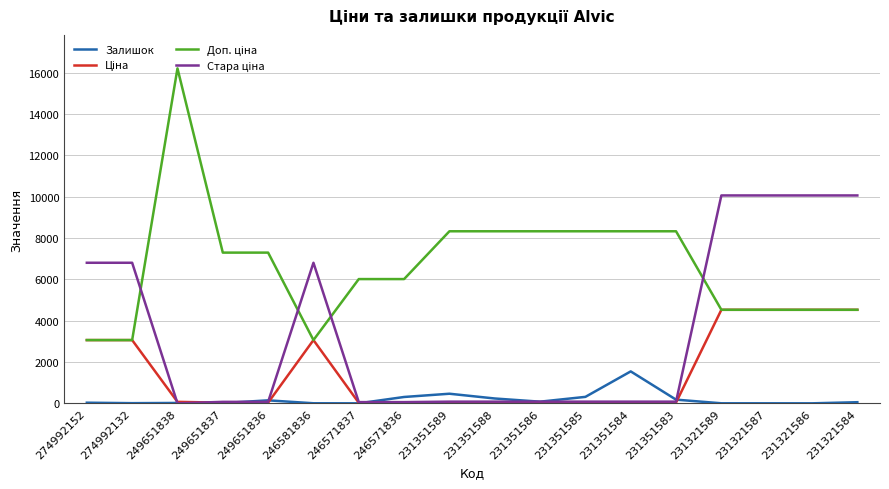

What is the maximum value shown in the chart?

16200.0